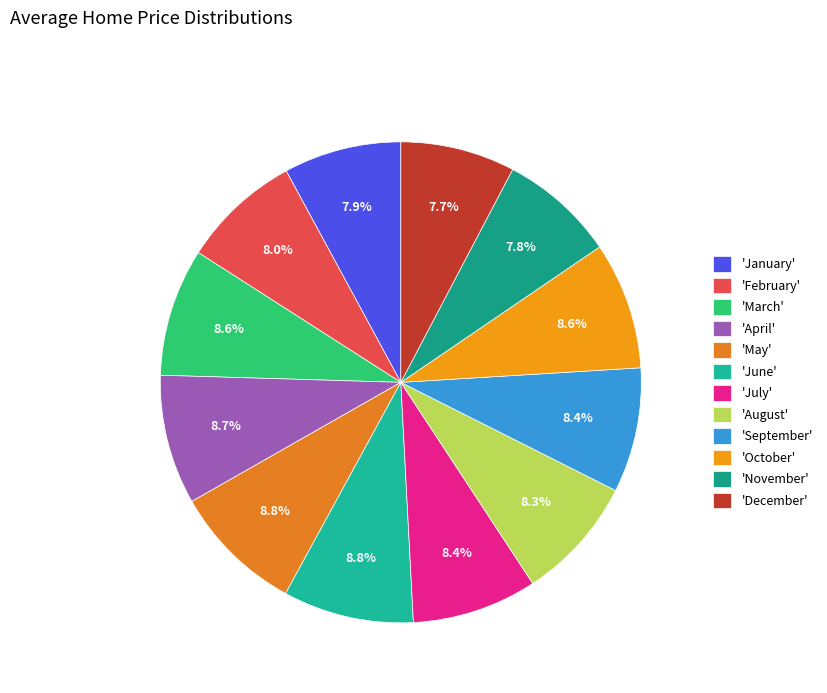

How many segments does this pie chart have?

12